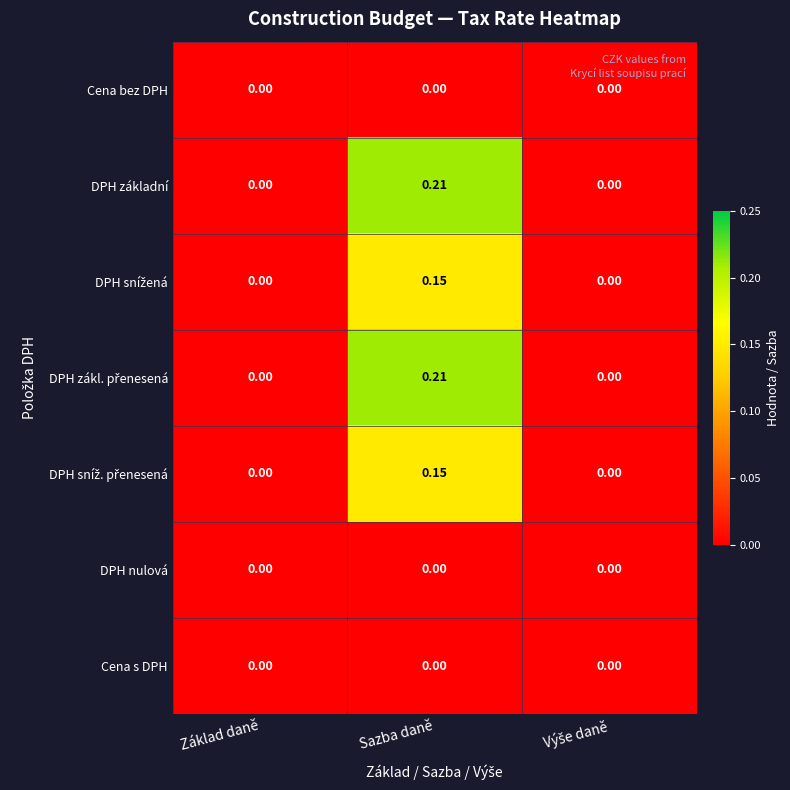

At how many categories does at least one series exceed 0?

1